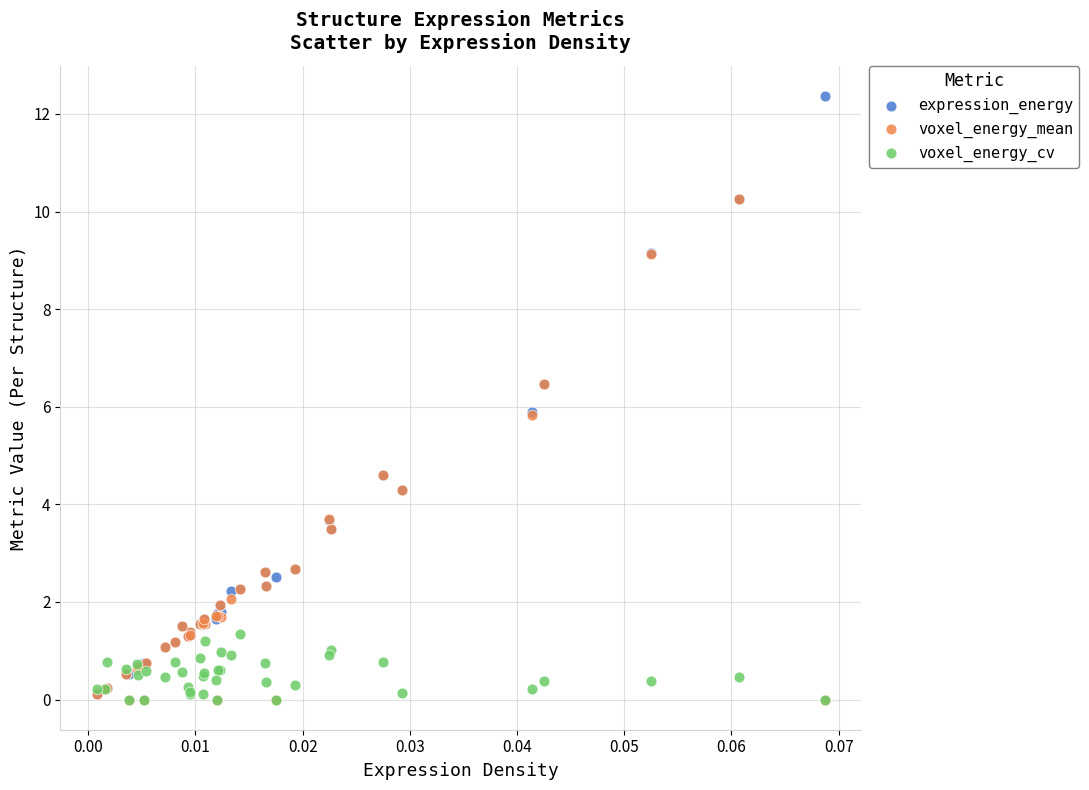

What are all the series names shown in the legend?

expression_energy, voxel_energy_mean, voxel_energy_cv